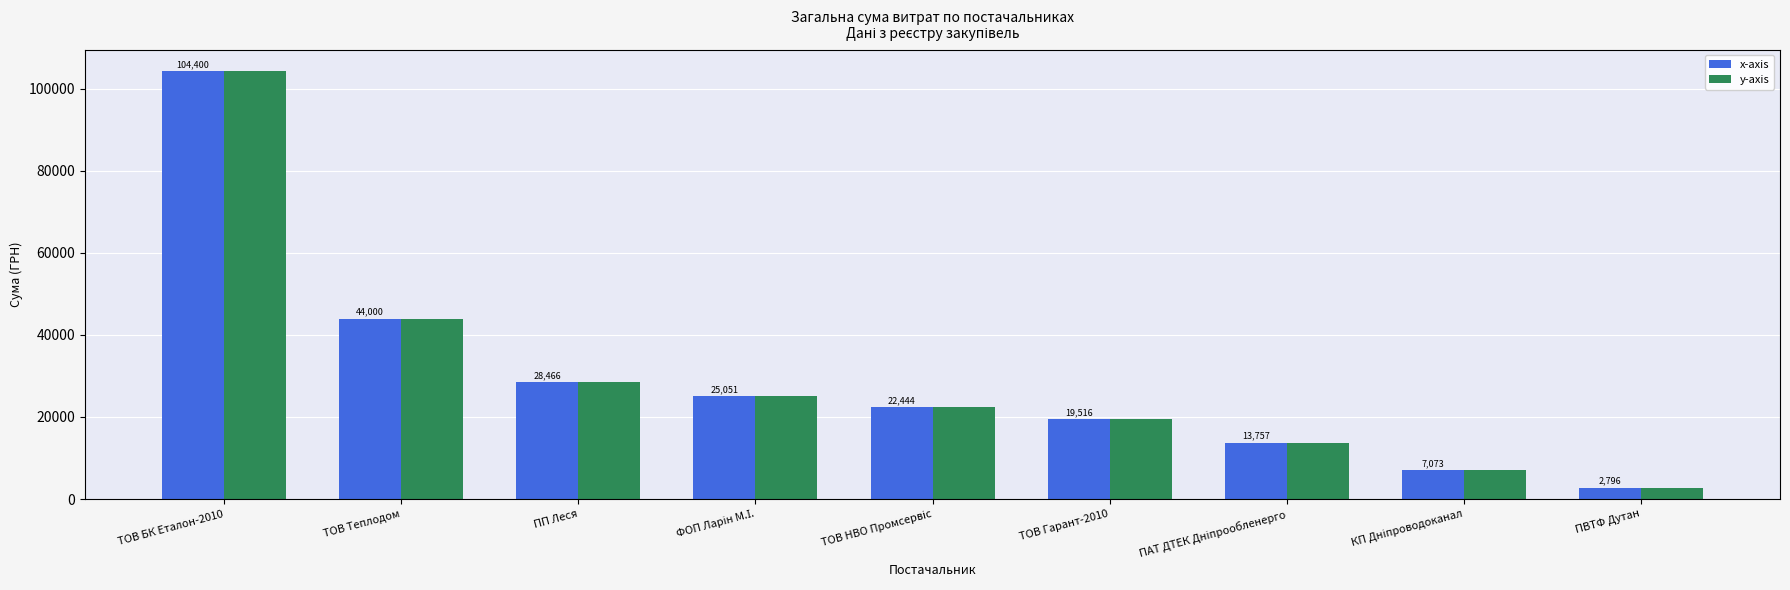

The value of x-axis at ПП Леся is 28465.7. True or false?

True